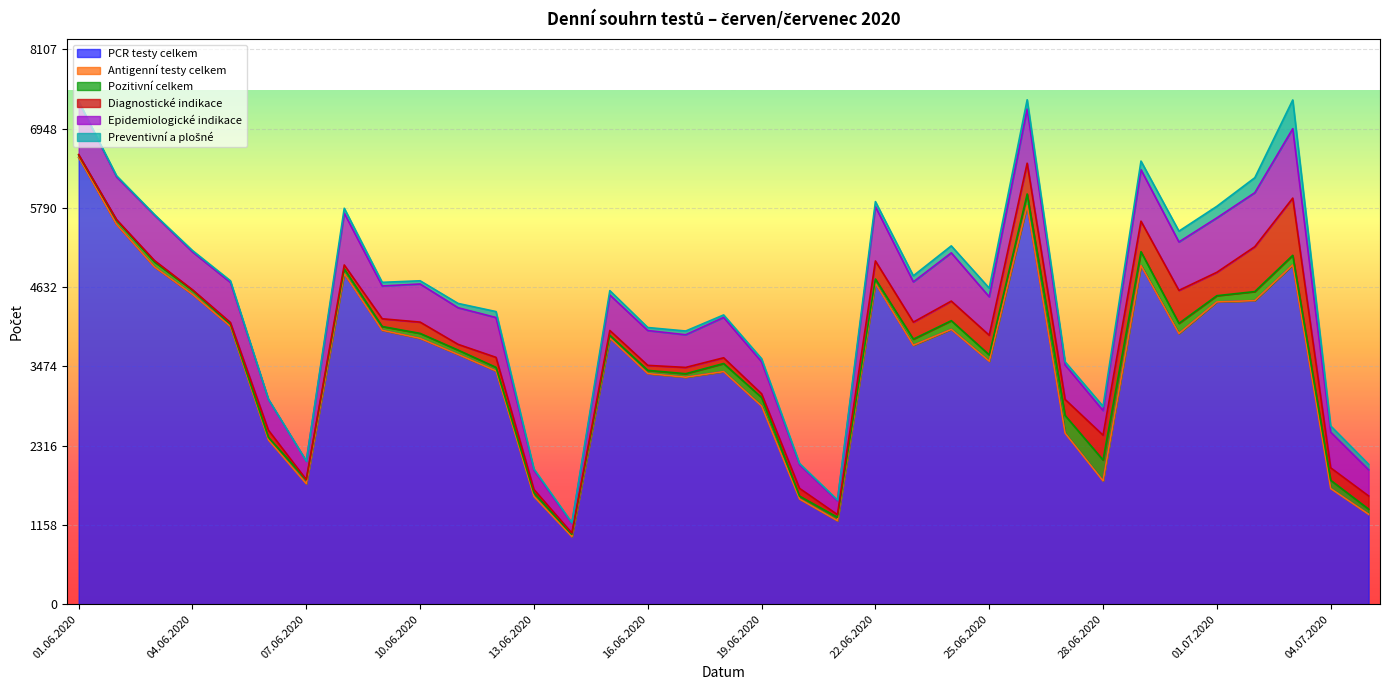

Where is Preventivní a plošné nearest to the value 210?

02.07.2020